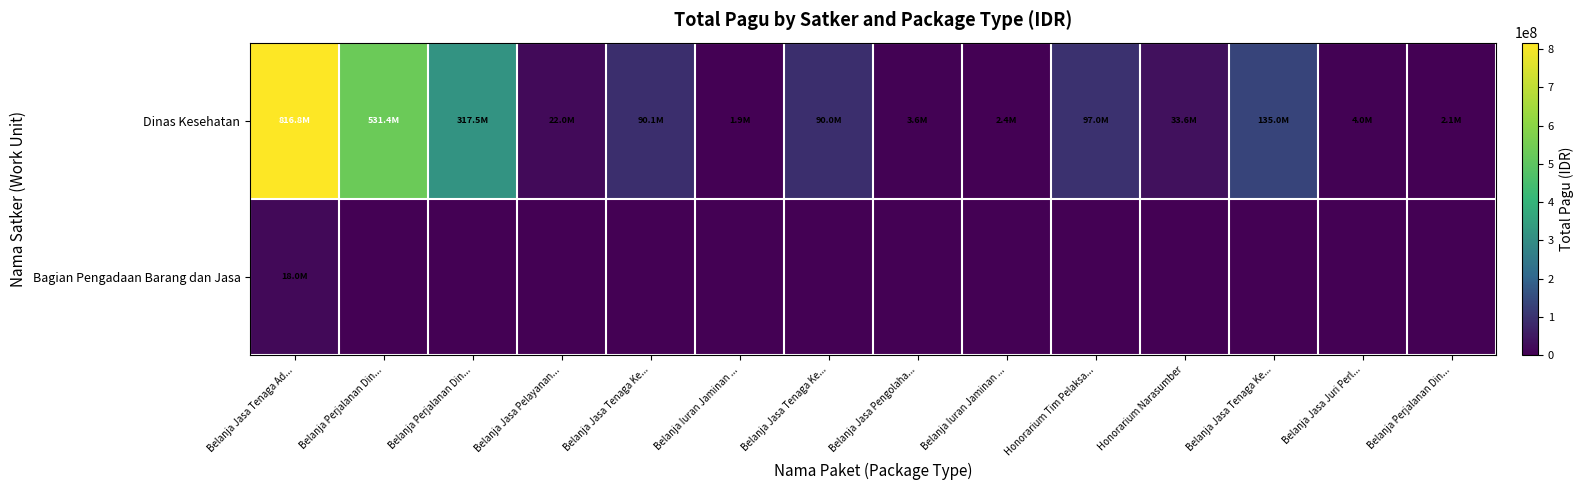

Between Belanja Perjalanan Din... and Belanja Jasa Tenaga Ke..., which series saw the biggest shift?

Dinas Kesehatan